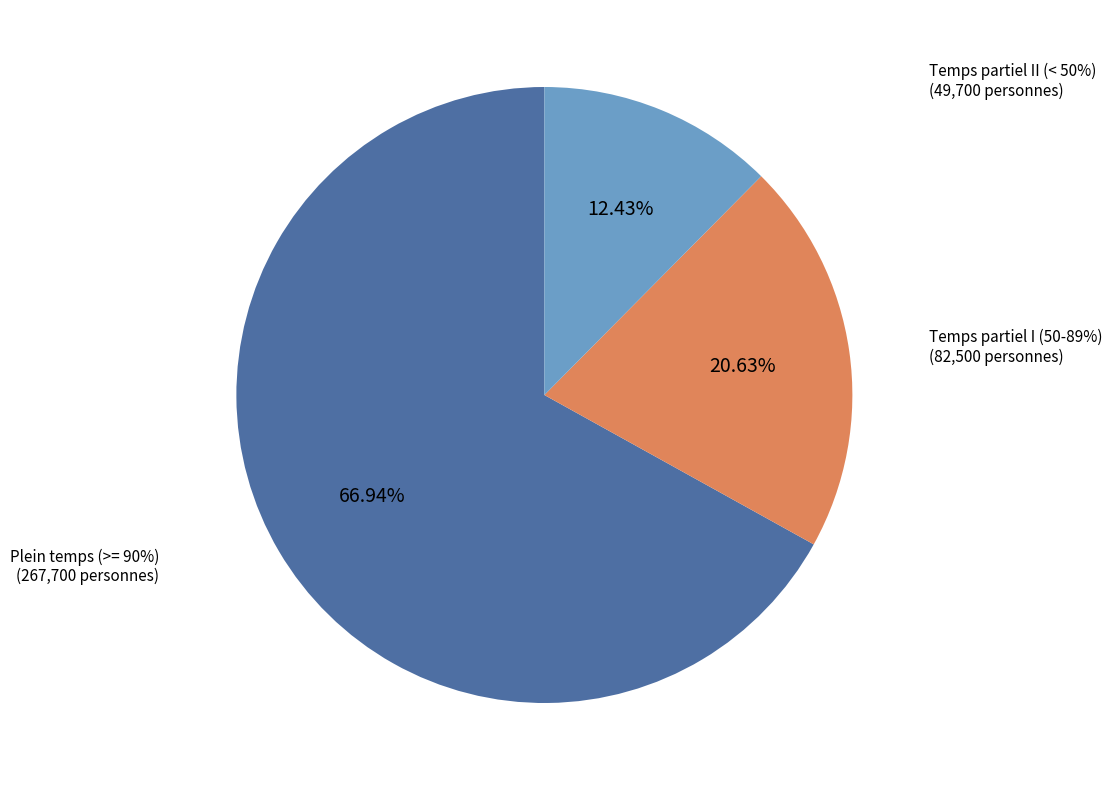

The Plein temps (>= 90%) slice represents 67% of the pie. True or false?

True